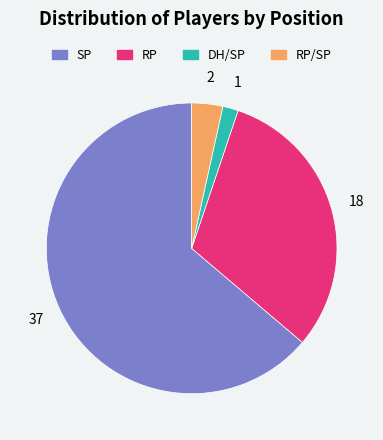

Combined, do DH/SP and SP account for over 50%?

Yes